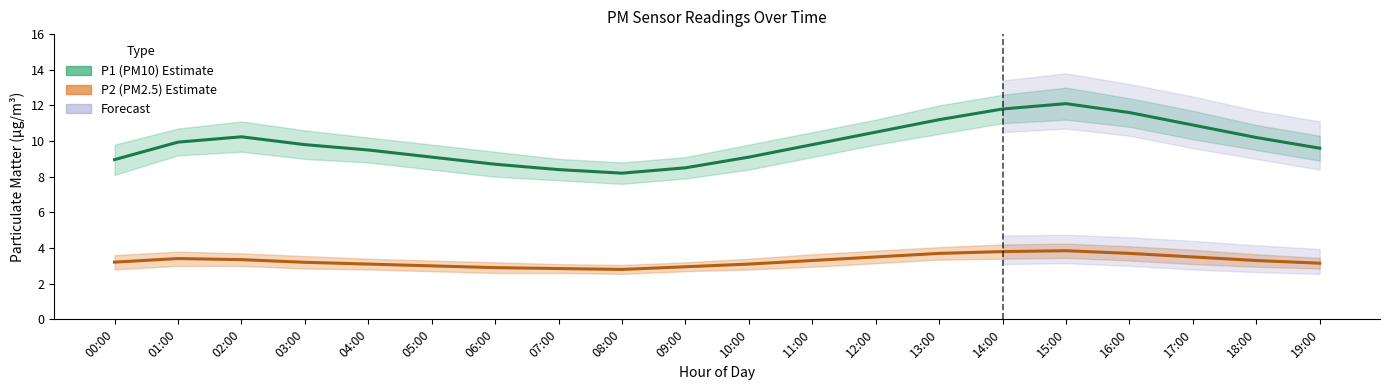

At which label does P1 (PM10) Estimate reach its minimum?

08:00